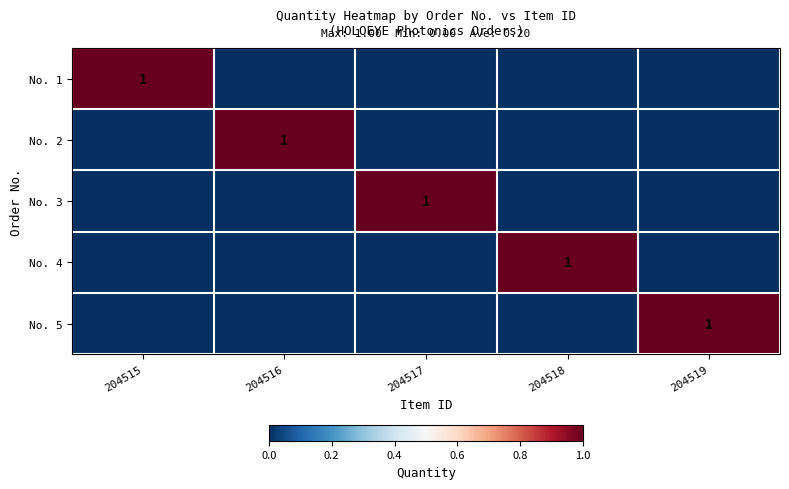

The No. 2 series shows 0 at 204516. True or false?

False